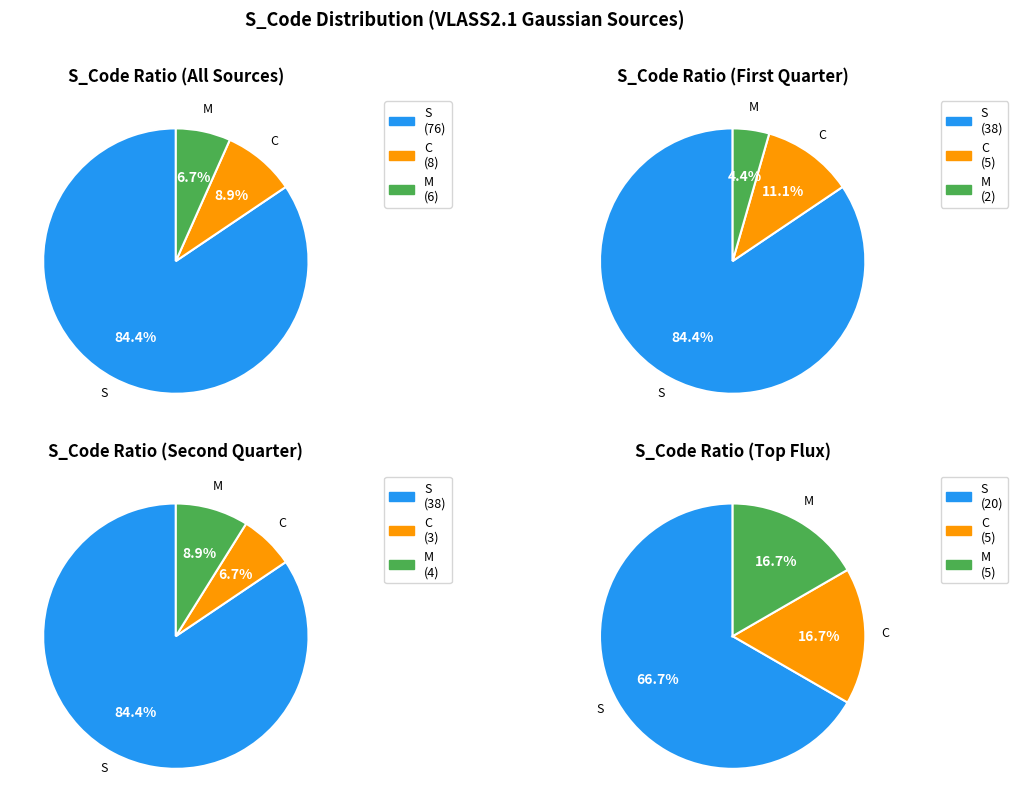

Combined, do S and M account for over 50%?

Yes